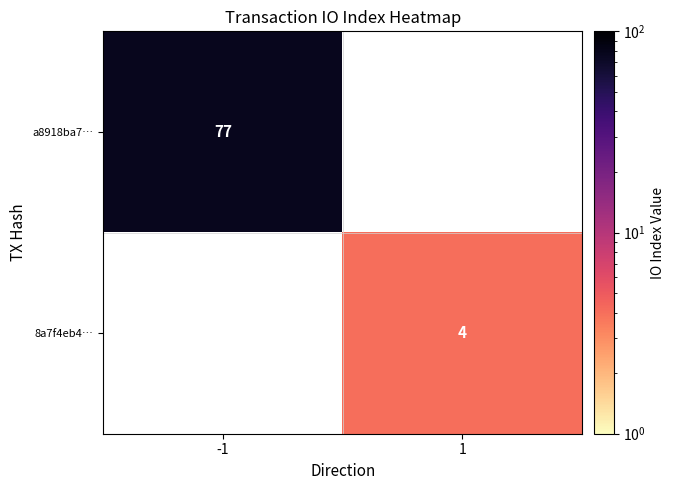

Is it true that 8a7f4eb4… equals 2 at 1?

False